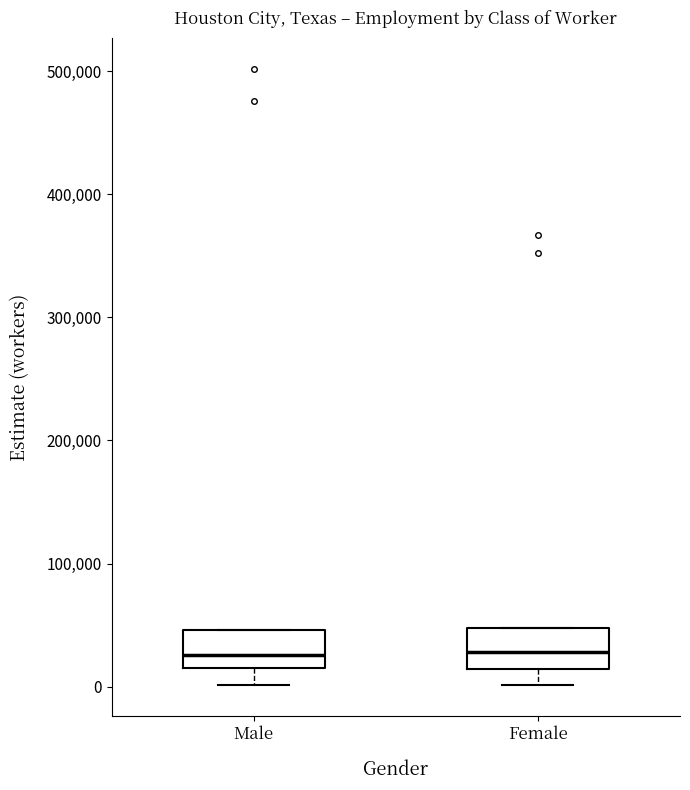

Reading left to right, read every box against the y-axis: the position of its median line, the range the box covers, and the ends of its whiskers. The values are not printed on the chart, so give them approximately, as read against the axis.

Male: median 30000, box 10000 to 50000, whiskers 0 to 50000
Female: median 30000, box 10000 to 50000, whiskers 0 to 50000